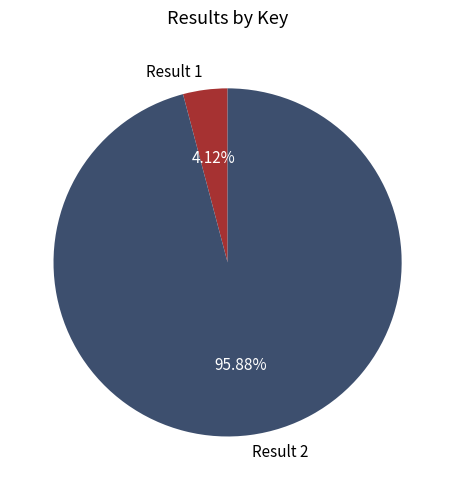

Is it true that Result 2 is 96% of the pie?

True